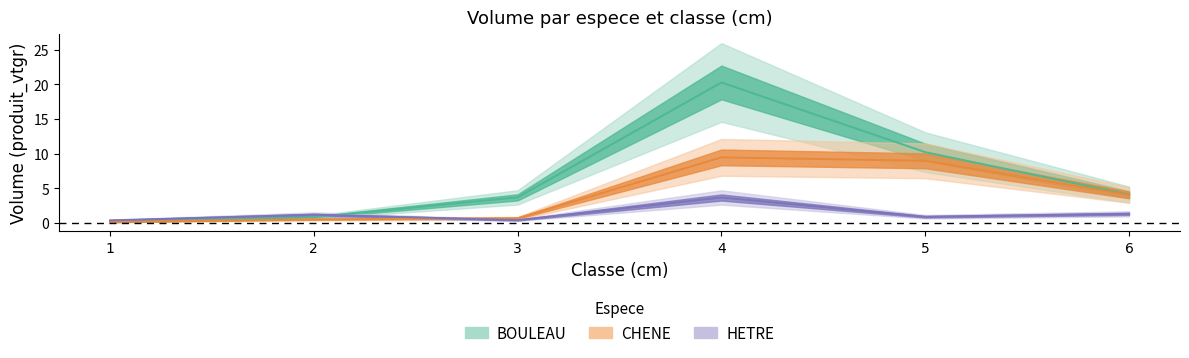

At which category does CHENE reach its first local peak?

4